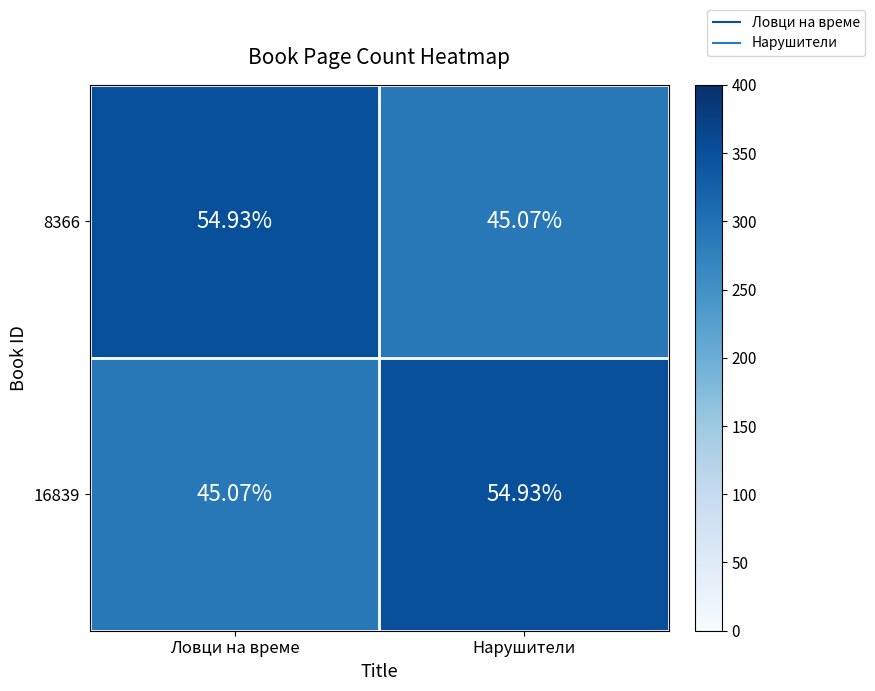

Which category has the highest value in the 8366 series?

Ловци на време